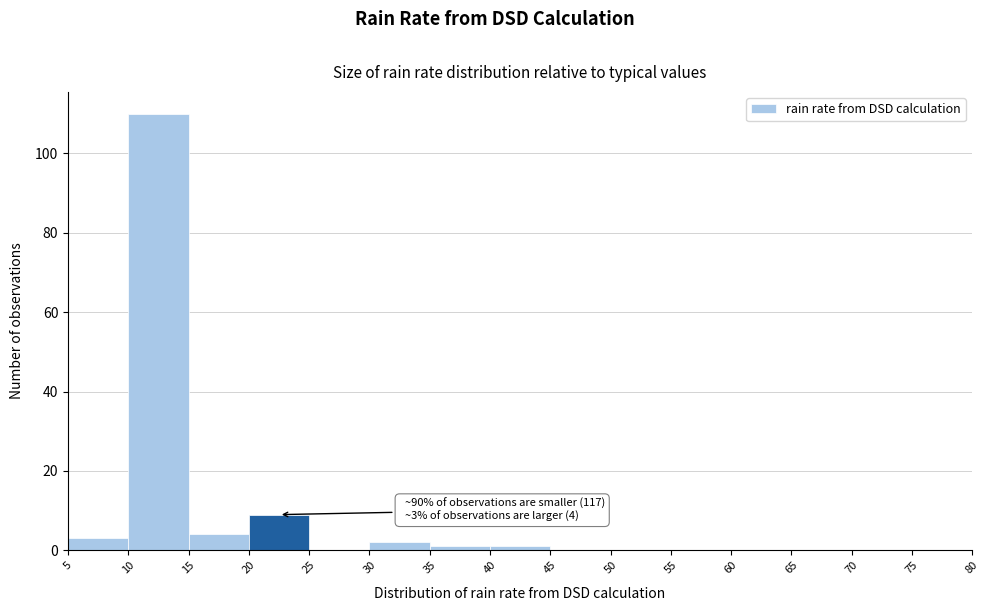

Which range on the x-axis has the tallest bar?

10 to 15